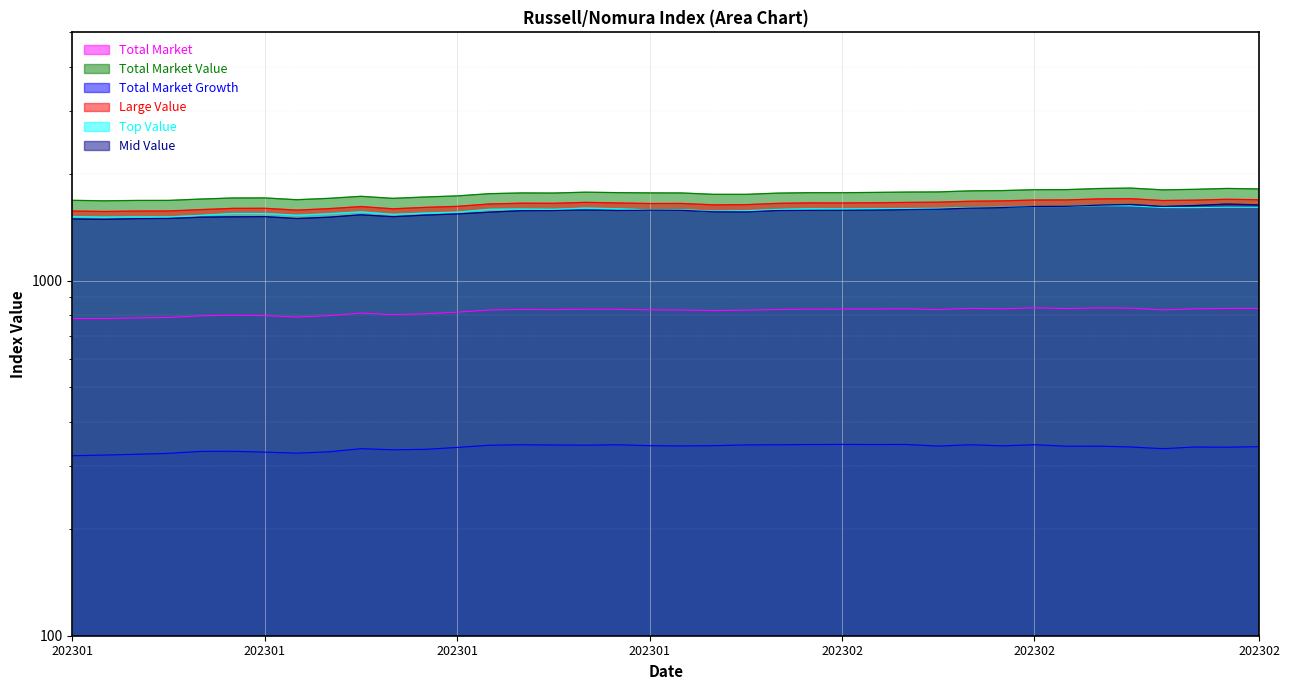

At which category does Total Market Growth reach its first local peak?

20230112